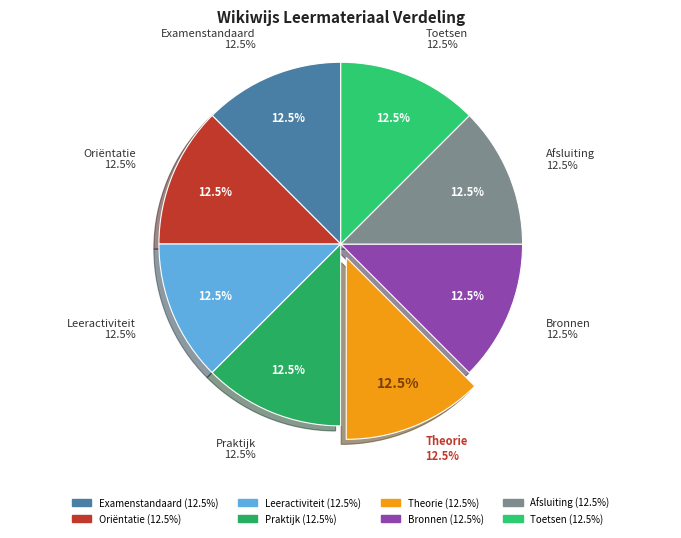

To the nearest percent, what percentage of the pie is Theorie?

13%